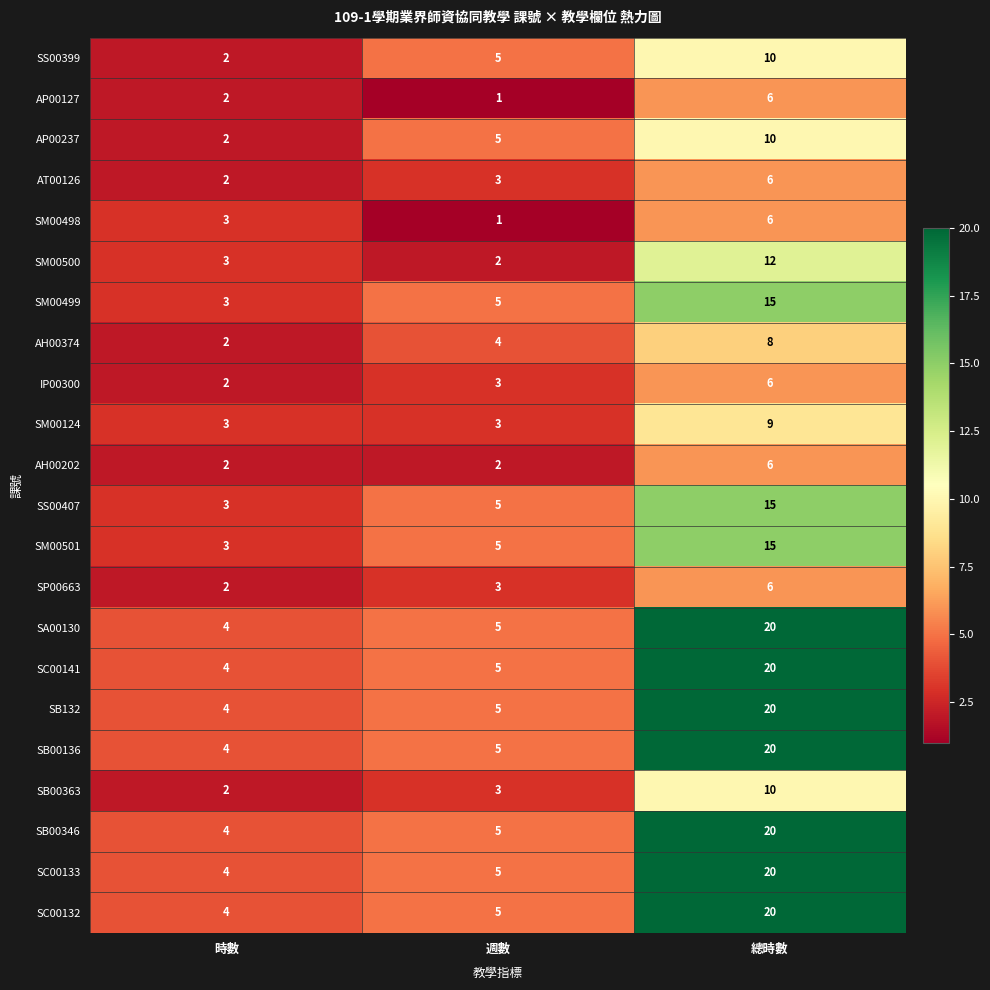

What is the difference between the maximum and minimum values in the SC00132 series?

16